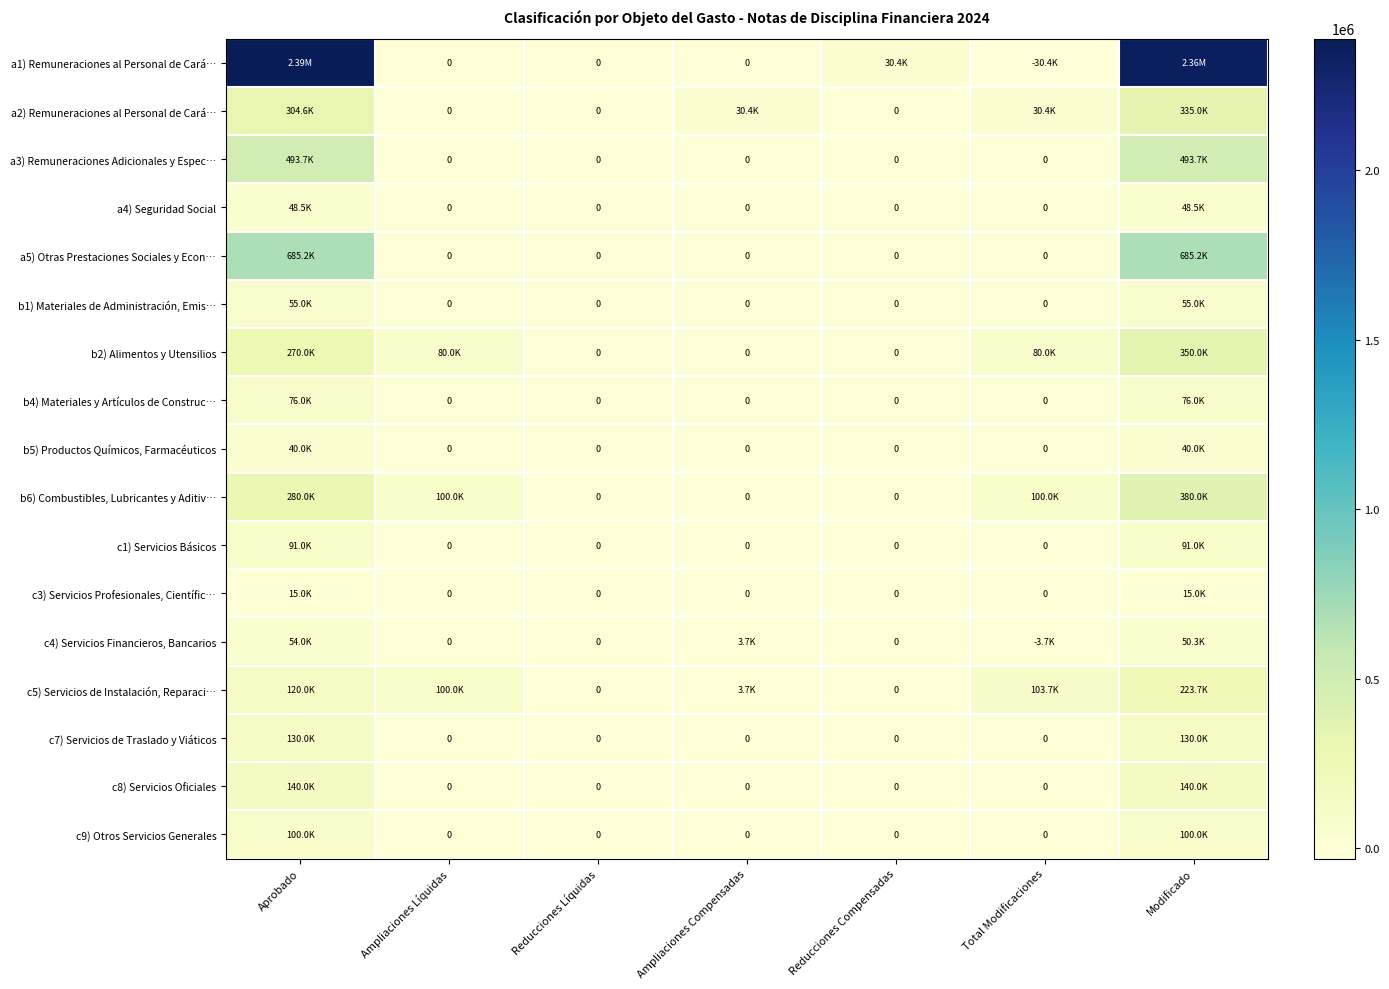

At which label is c9) Otros Servicios Generales closest to 50000?

Aprobado